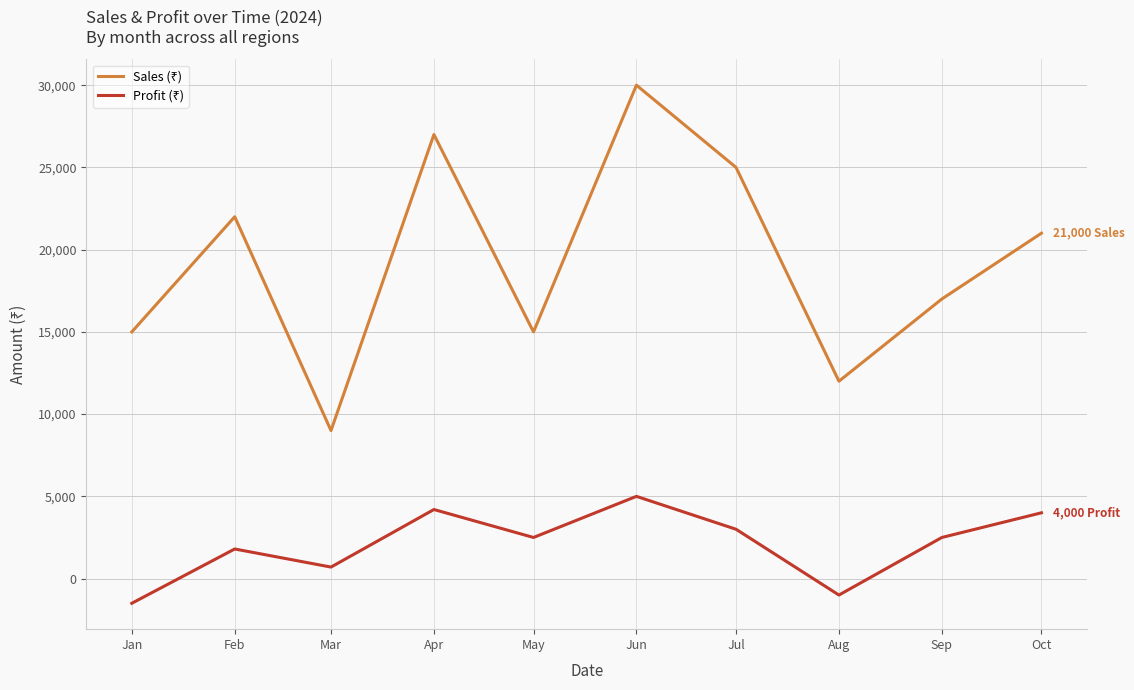

What is the smallest value displayed?

-1500